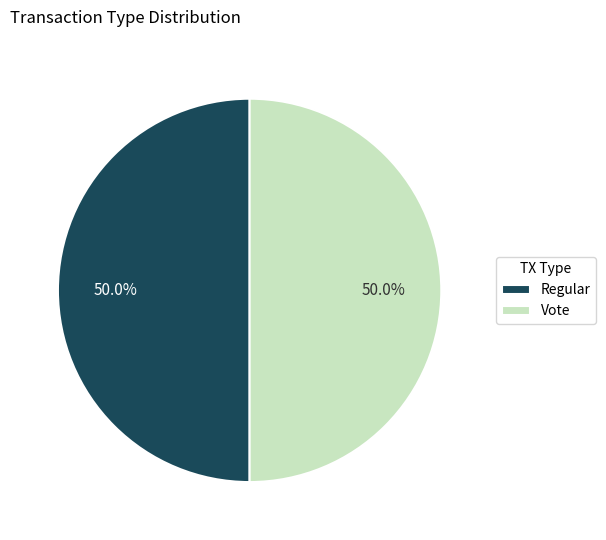

What is the ratio of the value at Regular to the value at Vote?

1.0